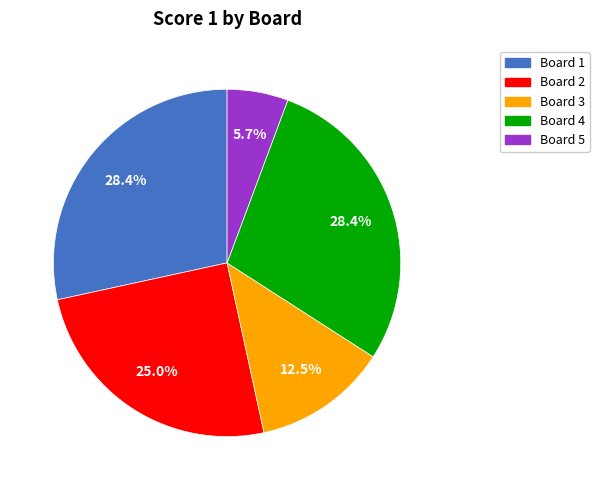

To the nearest percent, what is the average slice percentage?

20%